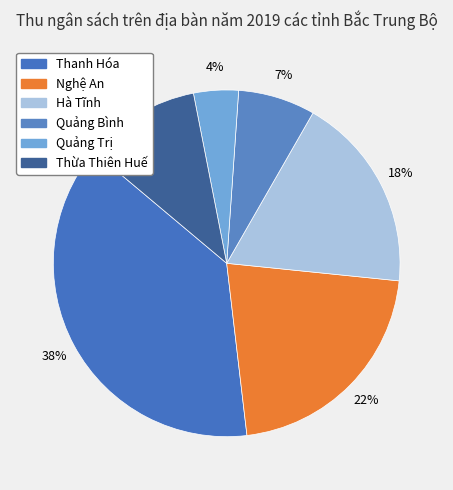

The Quảng Bình slice represents 7% of the pie. True or false?

True